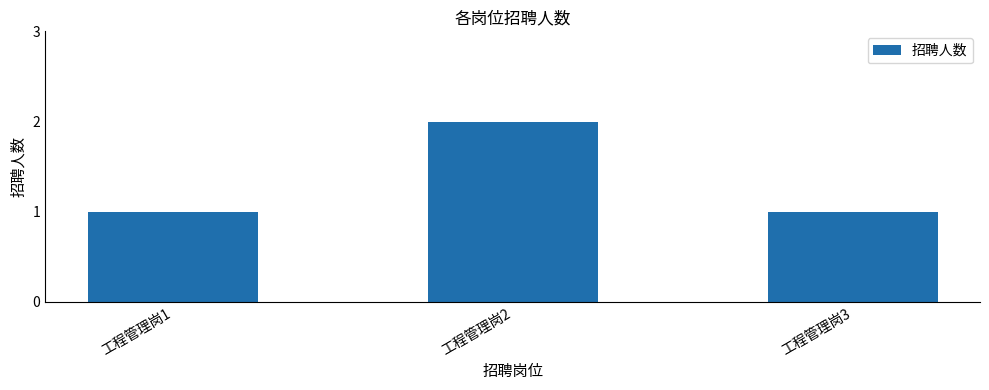

Reading left to right, extract all data points from this chart.

1	2	1